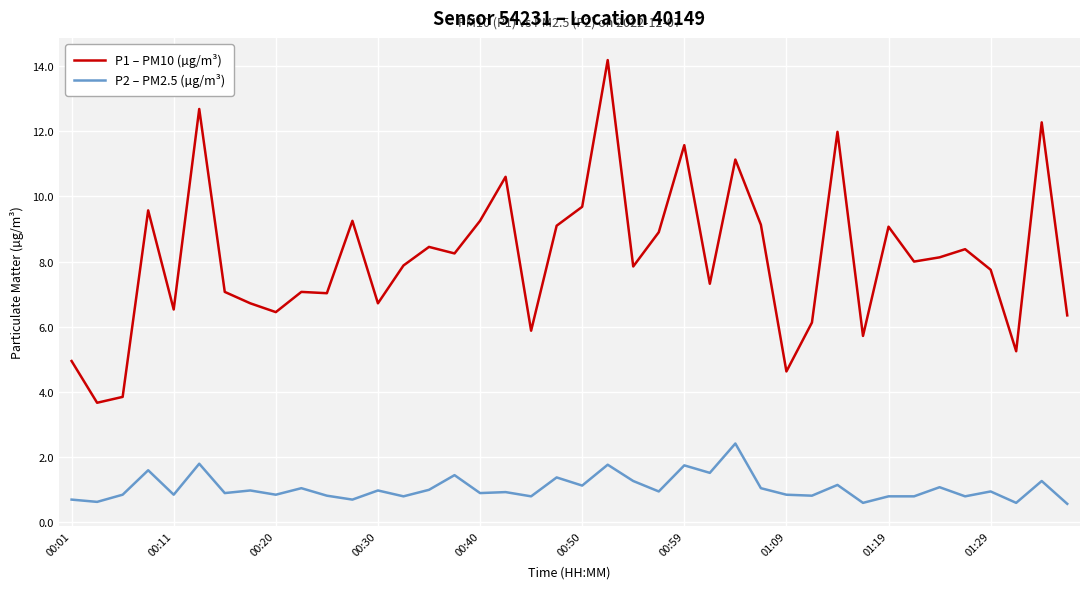

What is the greatest value displayed?

14.2